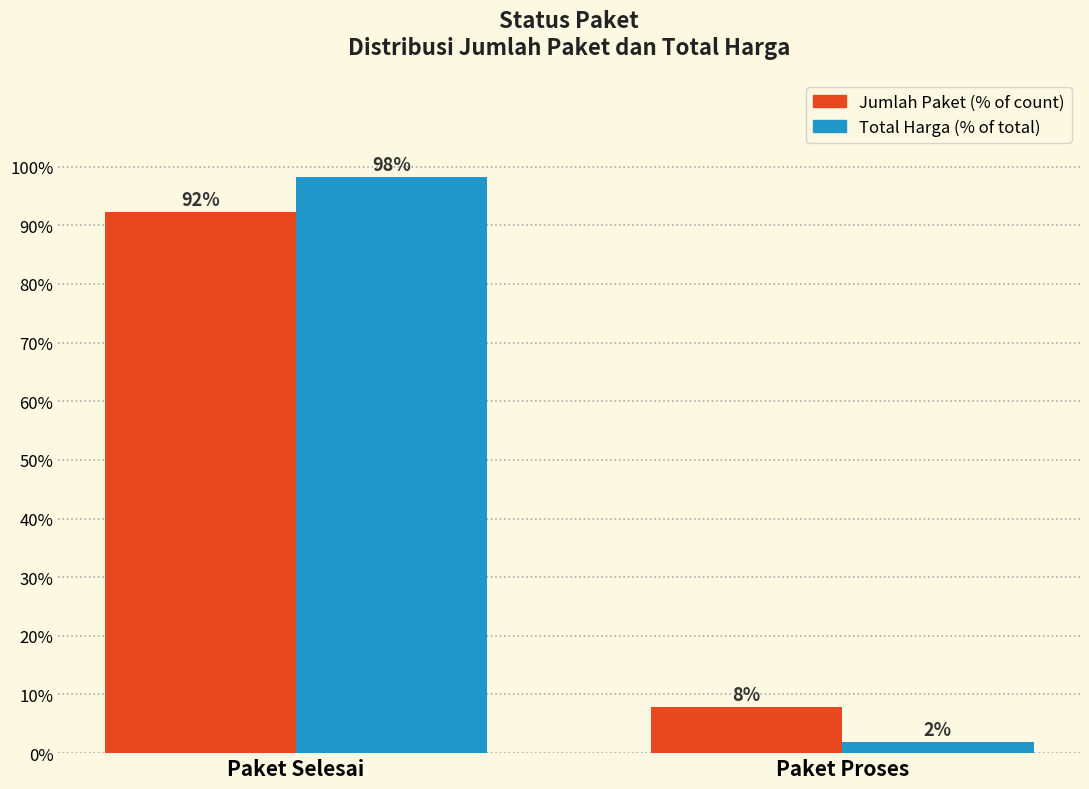

What is the label of the 2nd bar from the left?

Paket Proses